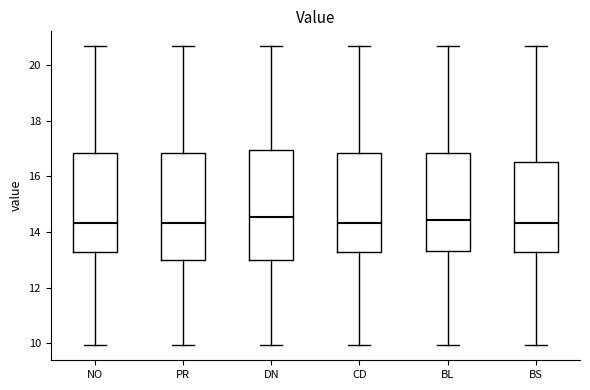

Reading left to right, read every box against the y-axis: the position of its median line, the range the box covers, and the ends of its whiskers. The values are not printed on the chart, so give them approximately, as read against the axis.

NO: median 14.4, box 13.2 to 16.8, whiskers 10.0 to 20.6
PR: median 14.4, box 13.0 to 16.8, whiskers 10.0 to 20.6
DN: median 14.6, box 13.0 to 17.0, whiskers 10.0 to 20.6
CD: median 14.4, box 13.2 to 16.8, whiskers 10.0 to 20.6
BL: median 14.4, box 13.4 to 16.8, whiskers 10.0 to 20.6
BS: median 14.4, box 13.2 to 16.6, whiskers 10.0 to 20.6